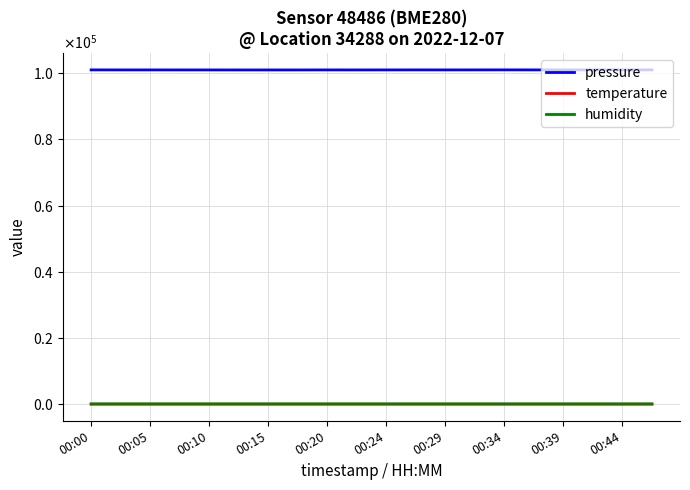

True or false: pressure and humidity intersect in this chart.

False